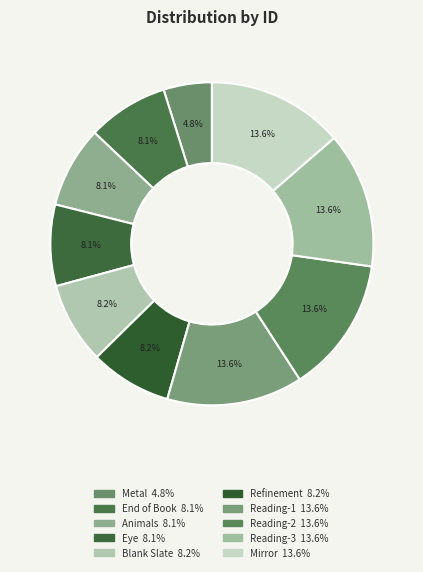

Is there any slice that represents more than half of the pie?

No